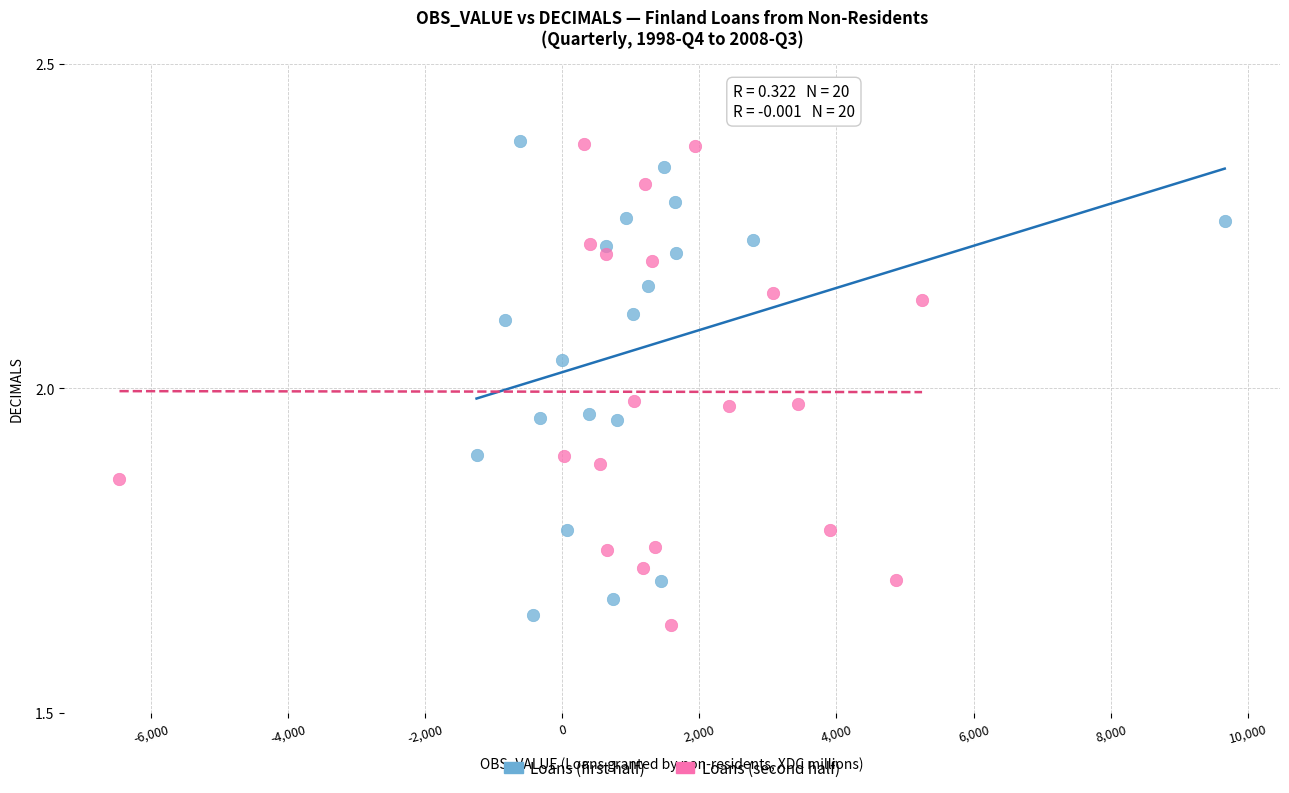

What are all the series names shown in the legend?

Loans (first half), Loans (second half)